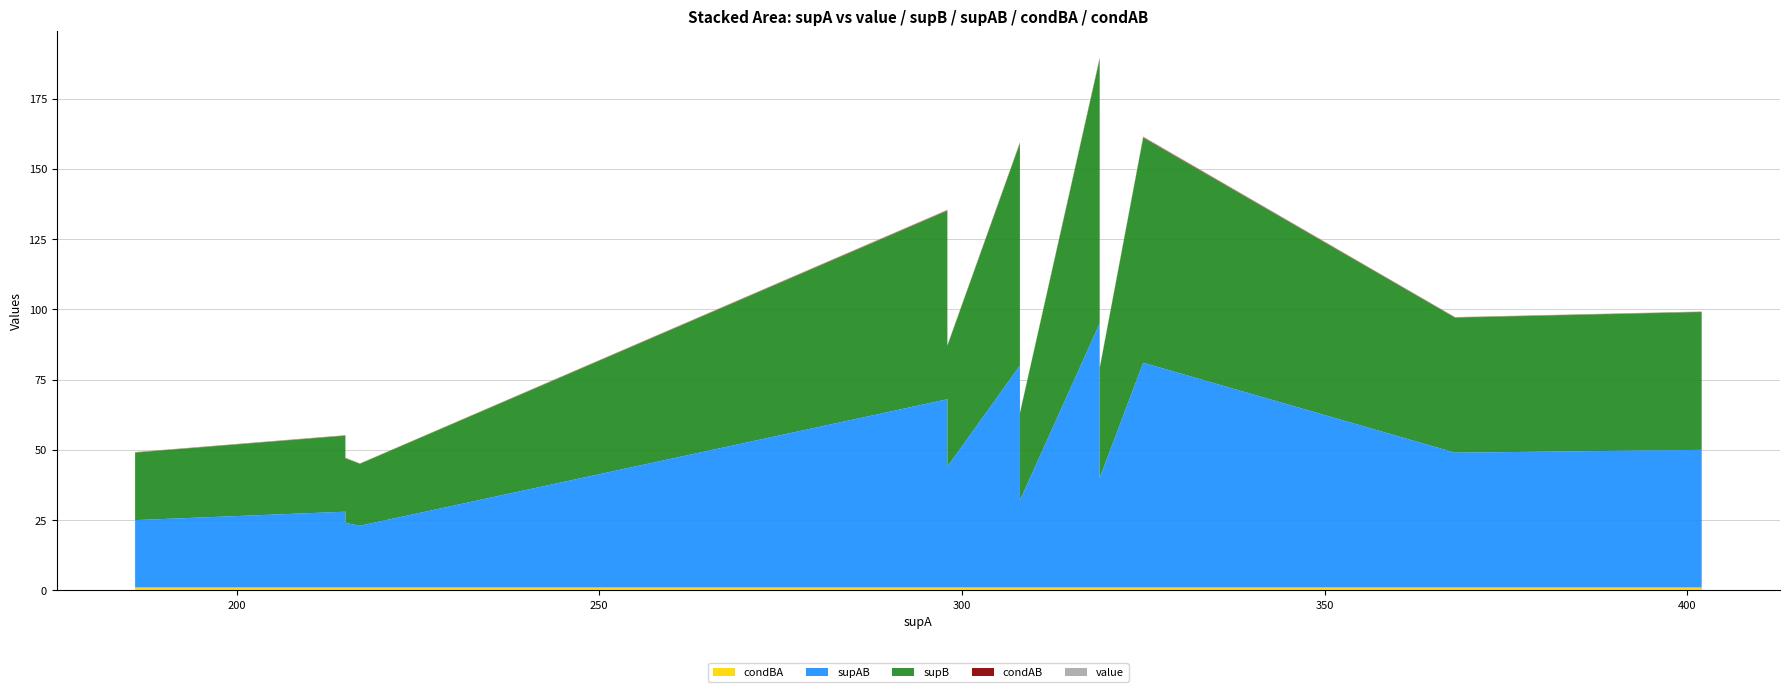

Reading left to right, transcribe all the data shown in this chart.

value: 186=0.2	186=0.2	186=0.1	186=0.1	186=0.1	215=0.1	215=0.1	215=0.1	215=0.1	217=0.1	298=0.2	298=0.1	298=0.1	308=0.3	308=0.1	319=0.3	319=0.1	319=0.1	319=0.1	325=0.2	368=0.1	402=0.1
supB: 186=28.0	186=28.0	186=24.0	186=23.0	186=24.0	215=27.0	215=27.0	215=24.0	215=23.0	217=22.0	298=67.0	298=44.0	298=43.0	308=79.0	308=31.0	319=94.0	319=40.0	319=40.0	319=39.0	325=80.0	368=48.0	402=49.0
supAB: 186=28.0	186=28.0	186=24.0	186=23.0	186=24.0	215=27.0	215=27.0	215=24.0	215=23.0	217=22.0	298=67.0	298=44.0	298=43.0	308=79.0	308=31.0	319=94.0	319=40.0	319=40.0	319=39.0	325=80.0	368=48.0	402=49.0
condBA: 186=1.0	186=1.0	186=1.0	186=1.0	186=1.0	215=1.0	215=1.0	215=1.0	215=1.0	217=1.0	298=1.0	298=1.0	298=1.0	308=1.0	308=1.0	319=1.0	319=1.0	319=1.0	319=1.0	325=1.0	368=1.0	402=1.0
condAB: 186=0.2	186=0.2	186=0.1	186=0.1	186=0.1	215=0.1	215=0.1	215=0.1	215=0.1	217=0.1	298=0.2	298=0.1	298=0.1	308=0.3	308=0.1	319=0.3	319=0.1	319=0.1	319=0.1	325=0.2	368=0.1	402=0.1